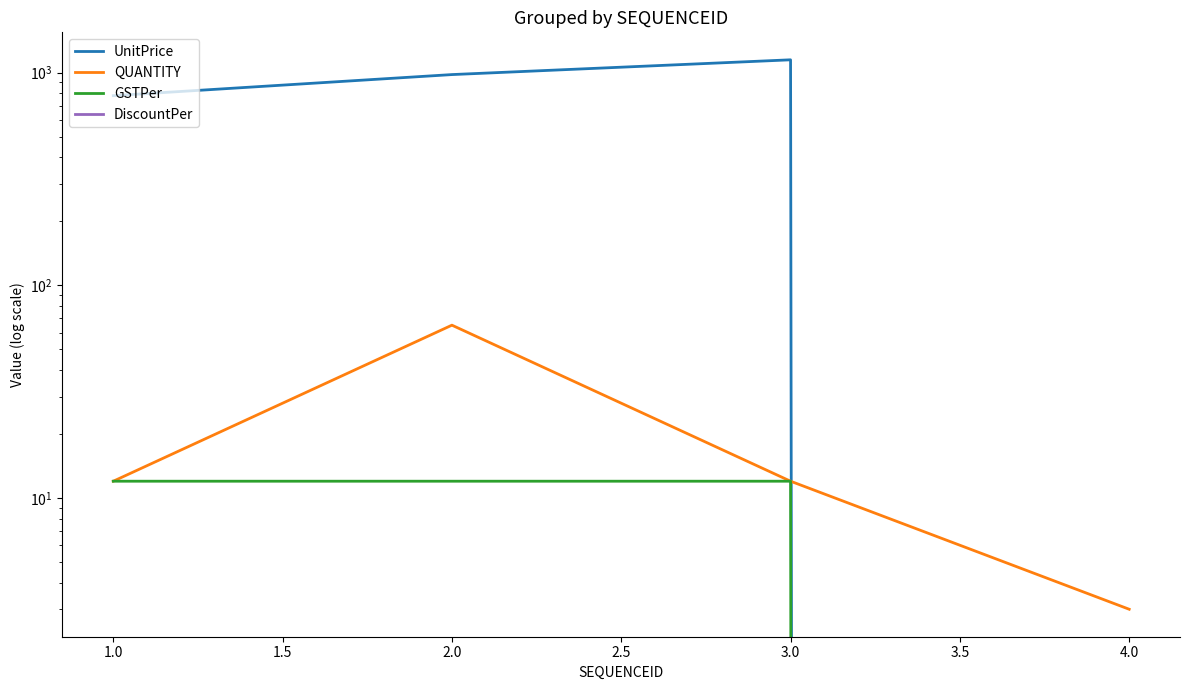

Does the chart have visible grid lines?

No